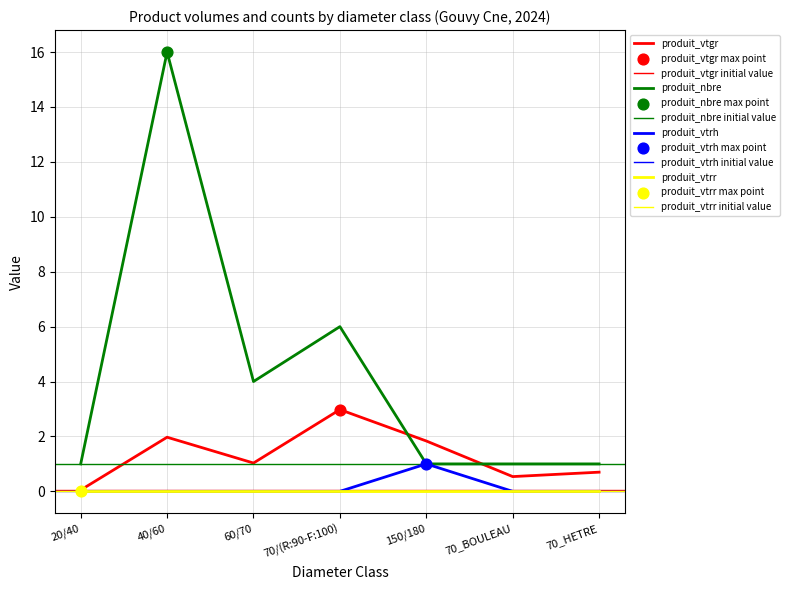

Which series contains the highest Y value?

produit_nbre